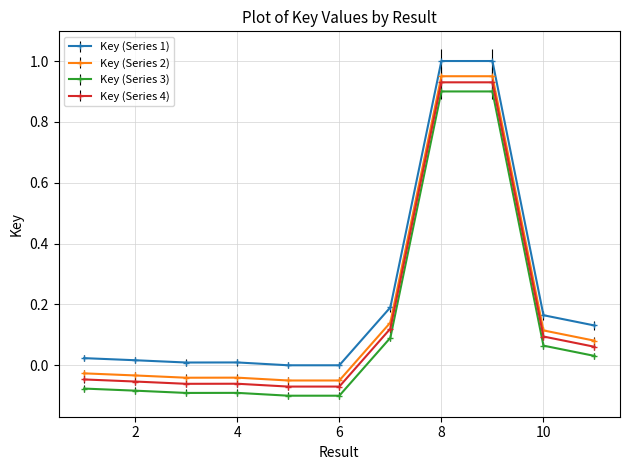

True or false: Key (Series 1) has more than 0 interior local peaks.

True